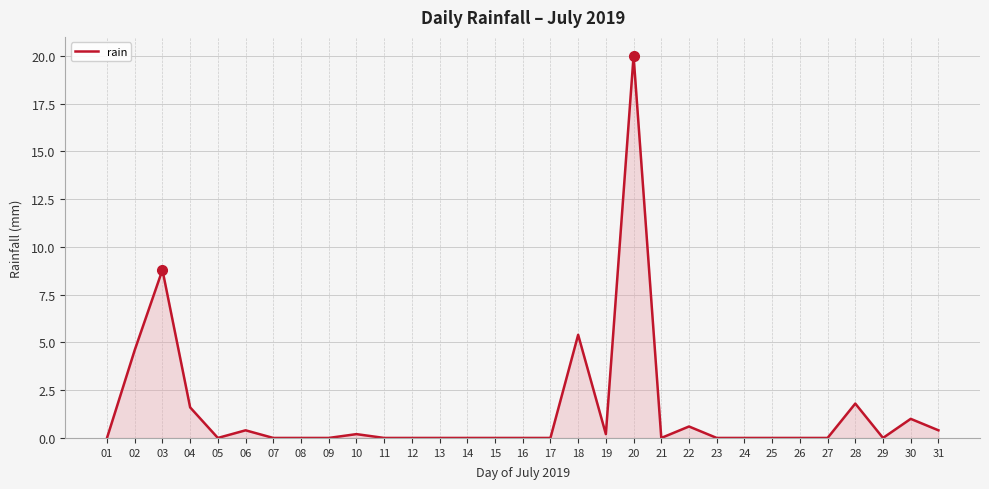

True or false: there are more than 2 points higher than both neighbors.

True